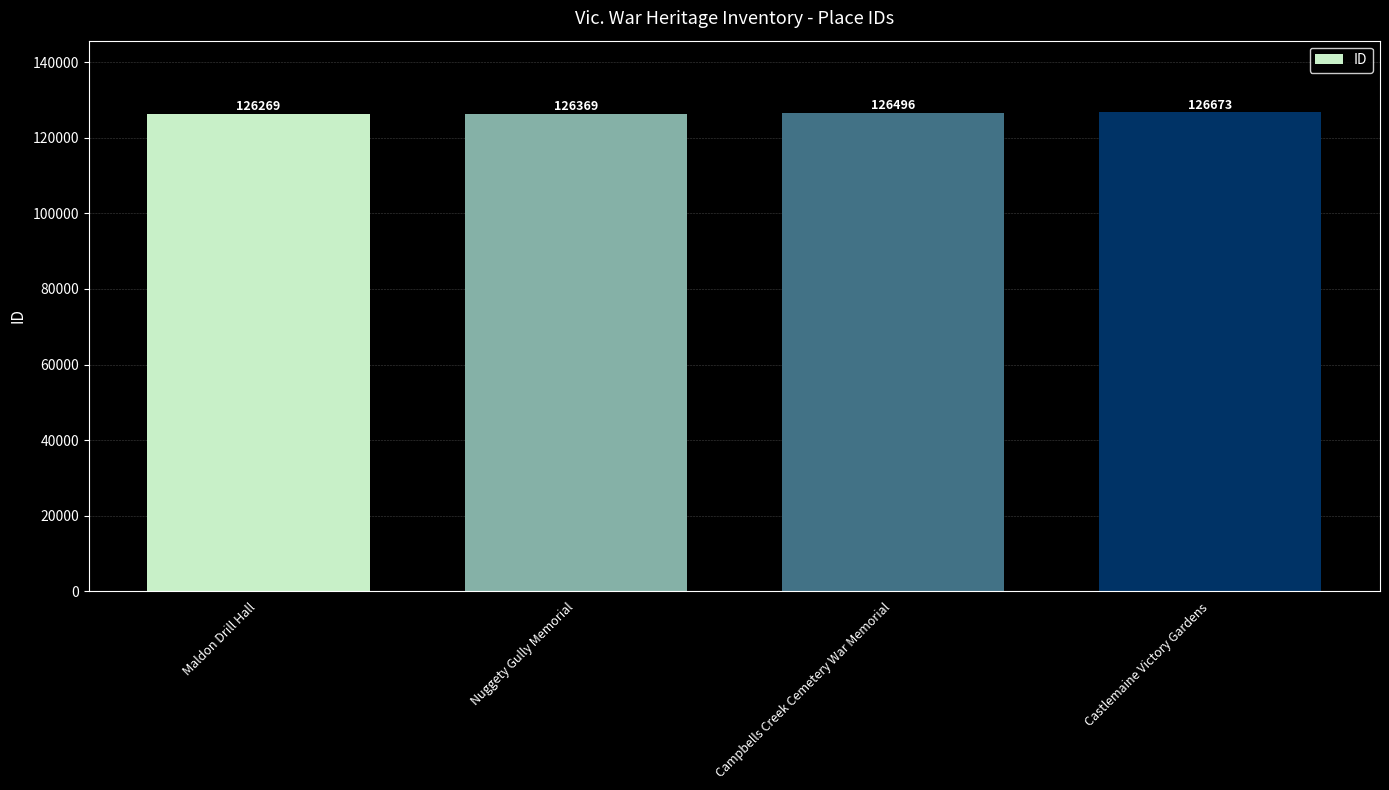

Count the number of categories in the chart.

4